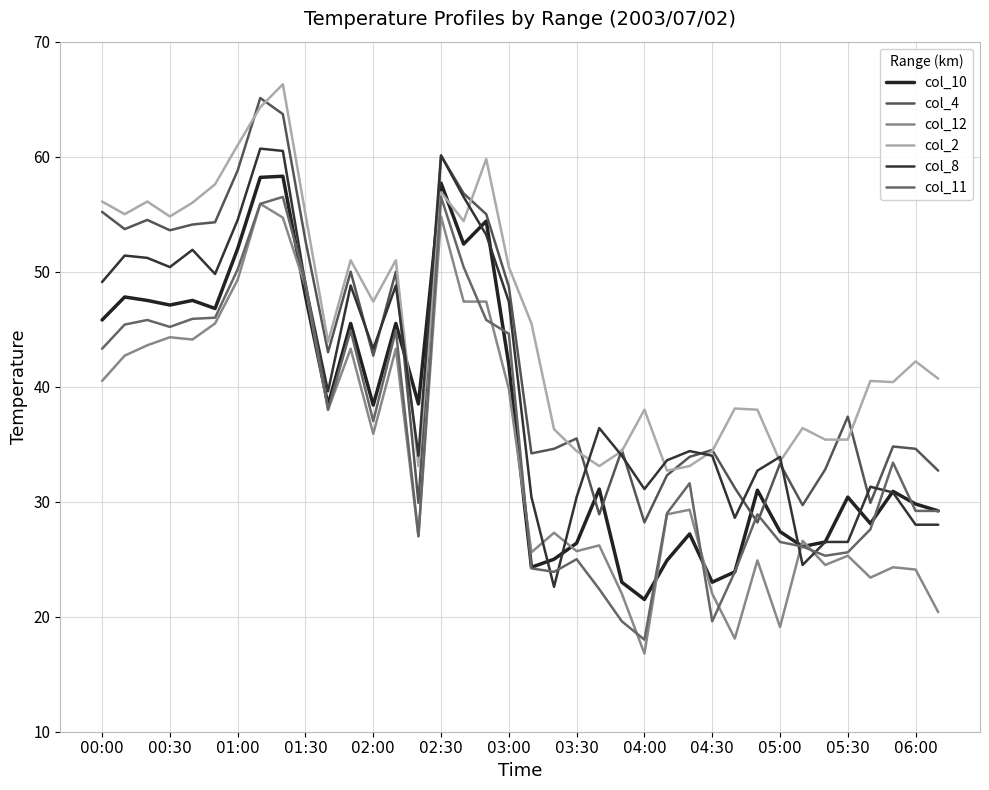

What is the label of the 9th point from the left?

04:00